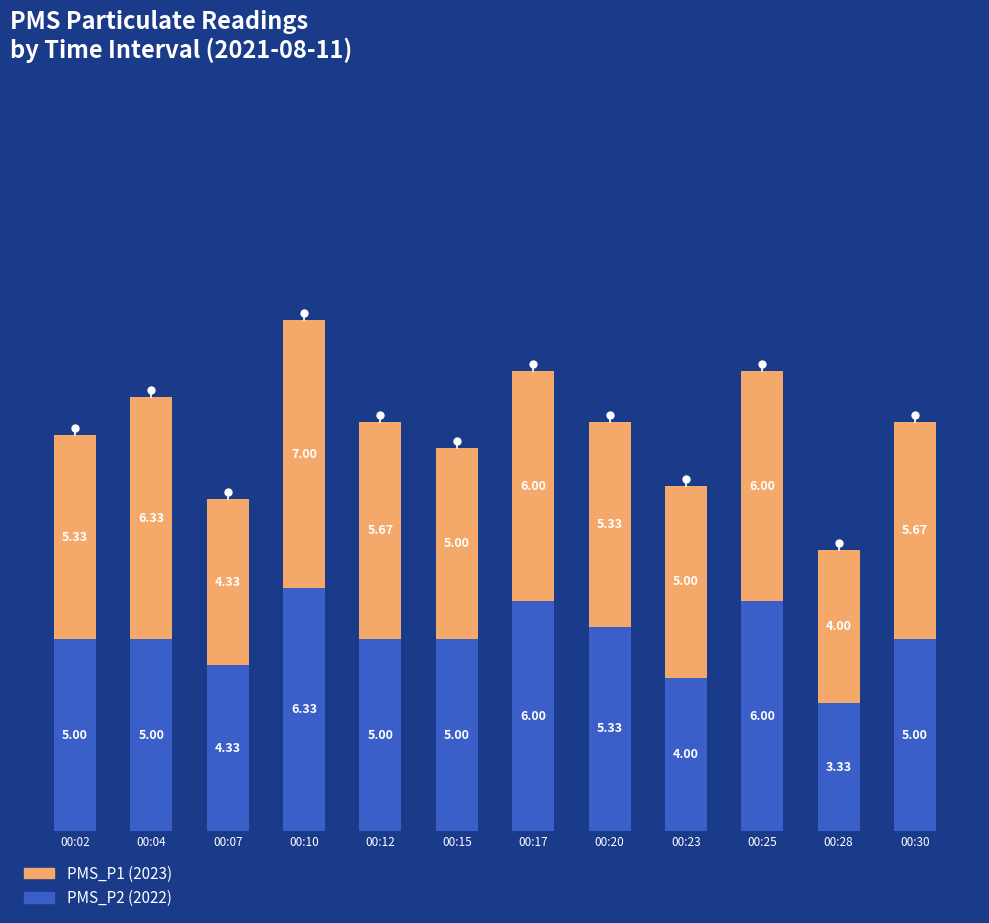

What is the total value across all series at 00:20?

10.7